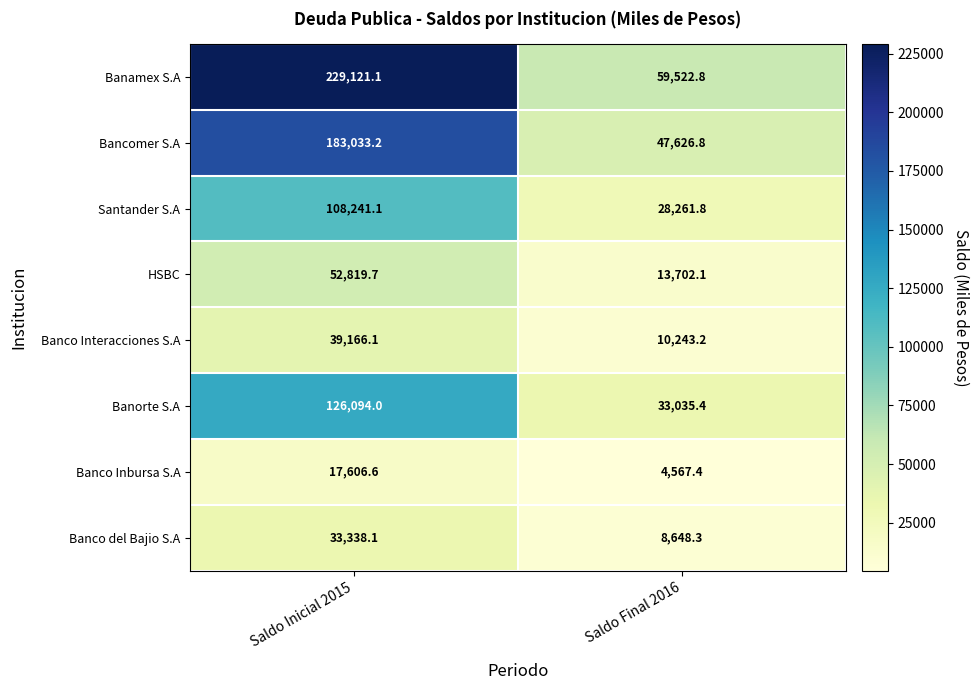

What is the total value across all series at Saldo Final 2016?

205607.8